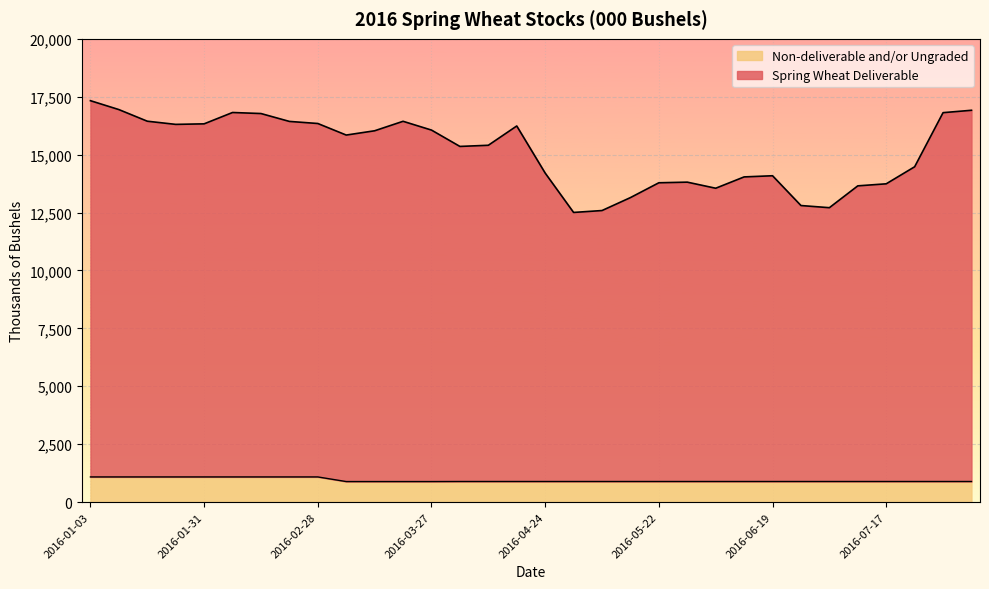

What is the difference between the Spring Wheat Deliverable values at 2016-04-24 and 2016-06-05?

655